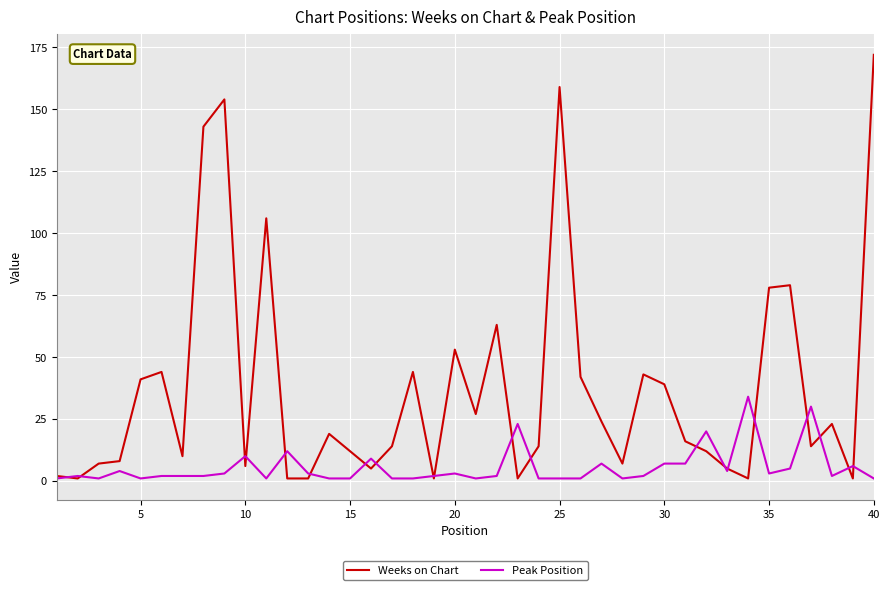

Reading left to right, what are all the values shown in this chart?

Weeks on Chart: 2	1	7	8	41	44	10	143	154	6	106	1	1	19	12	5	14	44	1	53	27	63	1	14	159	42	24	7	43	39	16	12	5	1	78	79	14	23	1	172
Peak Position: 1	2	1	4	1	2	2	2	3	10	1	12	3	1	1	9	1	1	2	3	1	2	23	1	1	1	7	1	2	7	7	20	4	34	3	5	30	2	6	1